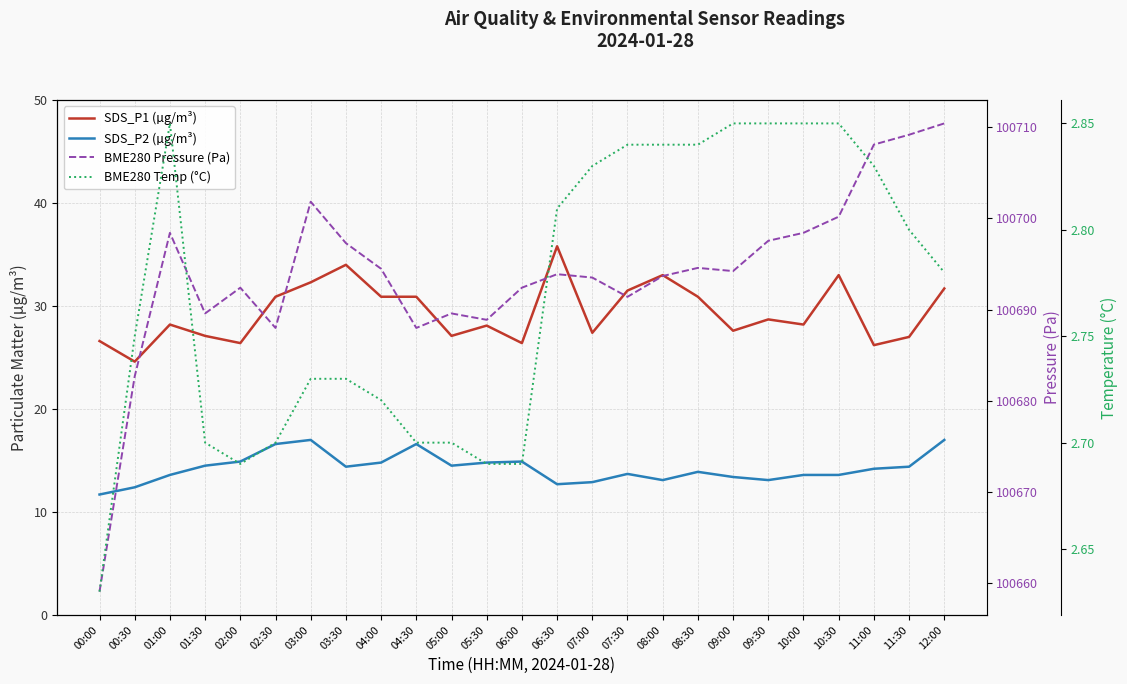

At which category is the sum across all series the highest?

12:00